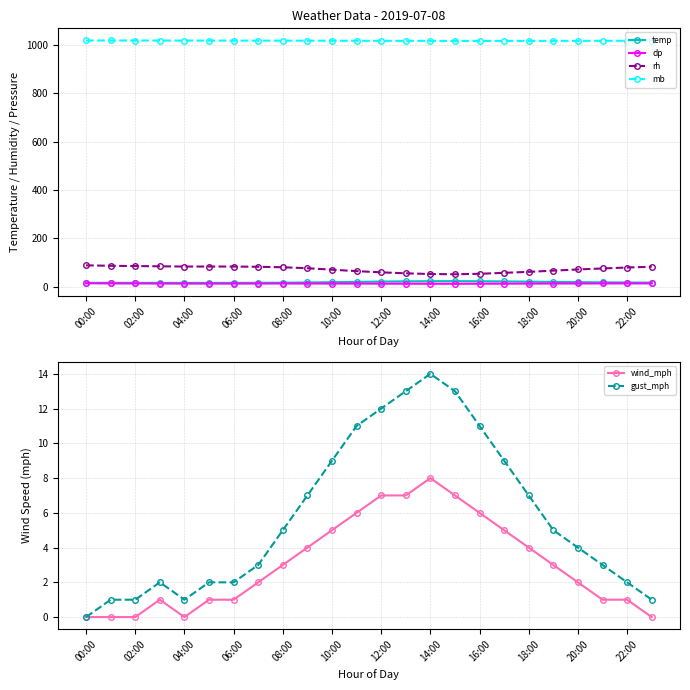

What is the sum of all temp values?

434.5